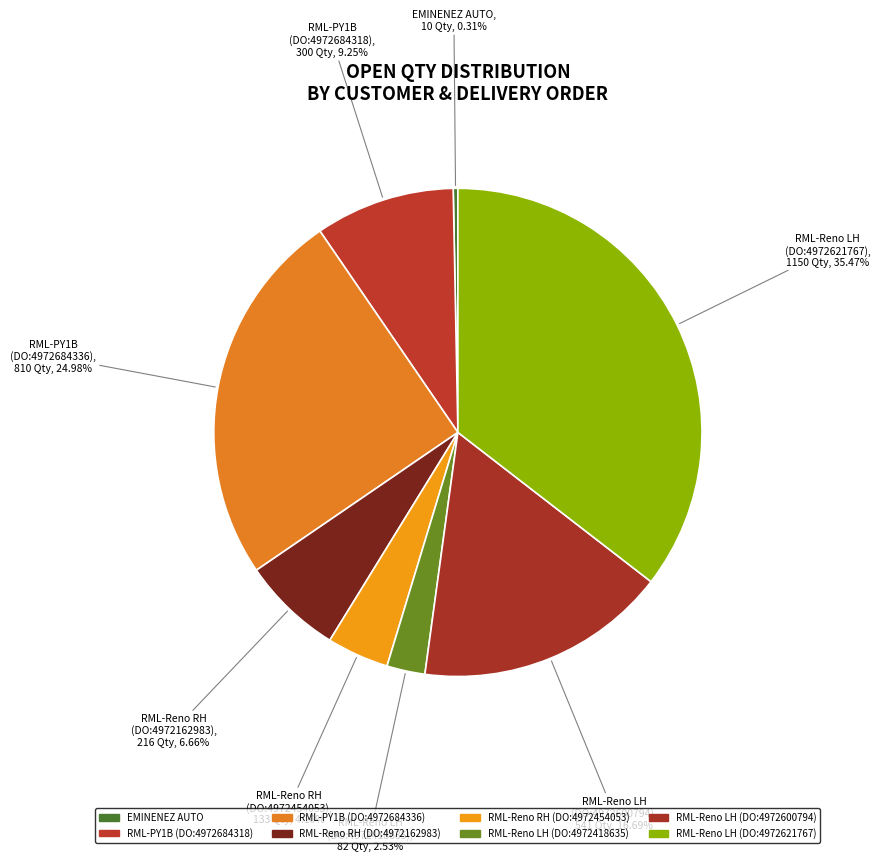

Do RML-Reno LH (DO:4972418635) and RML-Reno LH (DO:4972600794) together represent more than half of the pie?

No